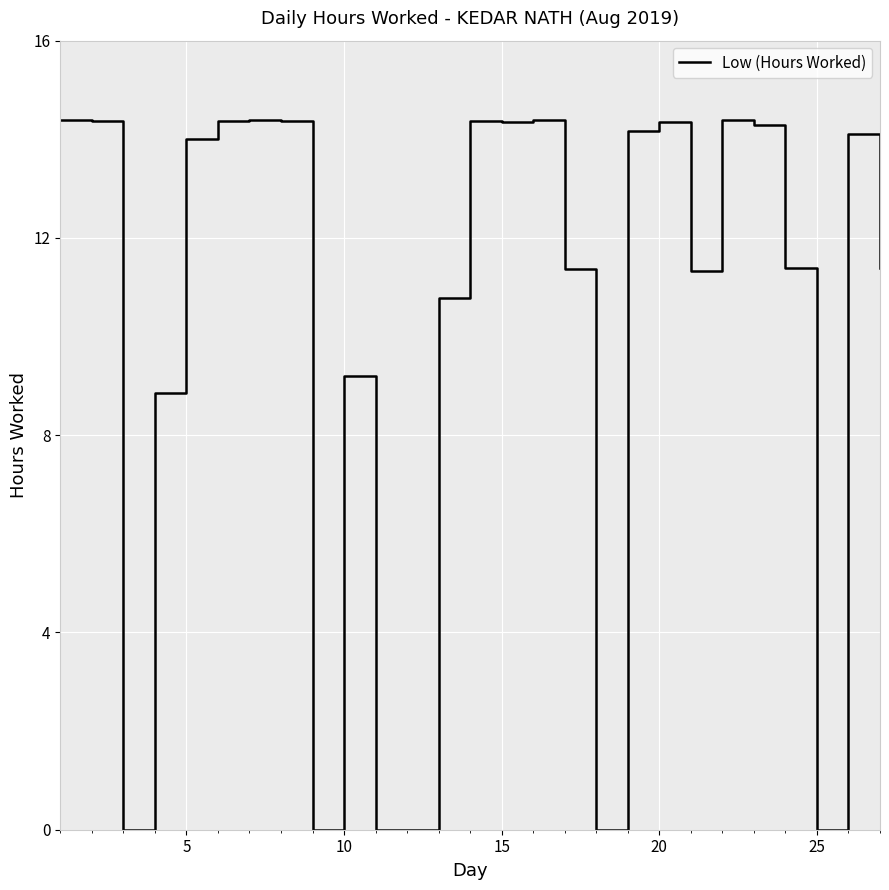

What is the greatest value displayed?

14.4